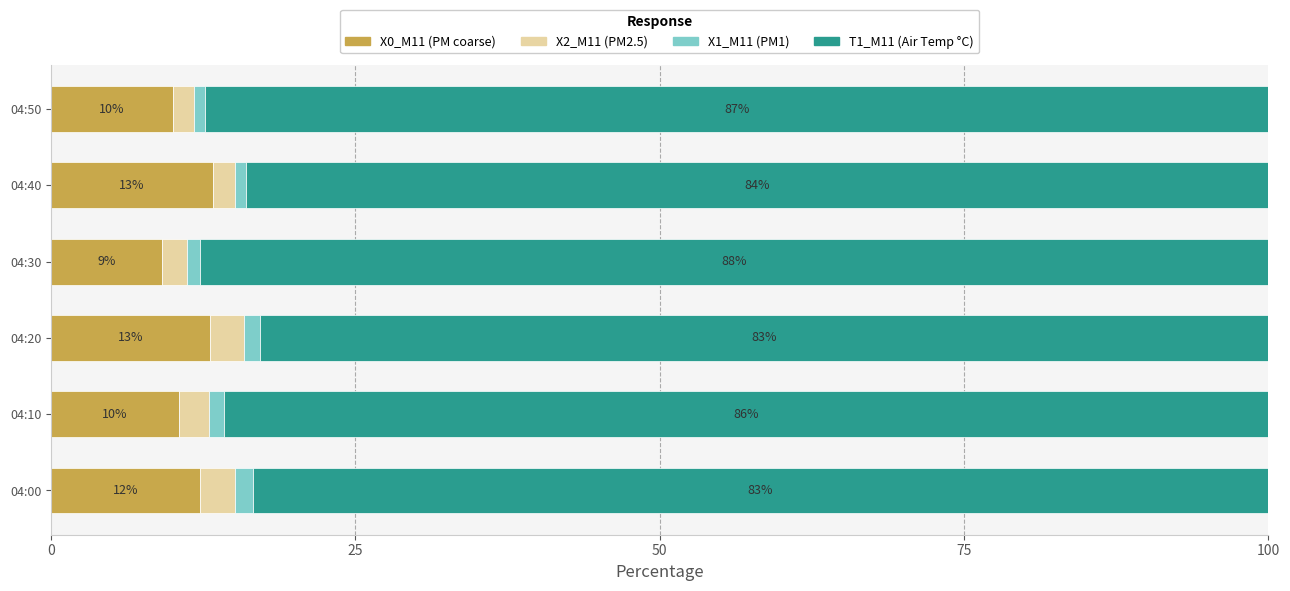

What is the total value across all series at 04:30?

100.0